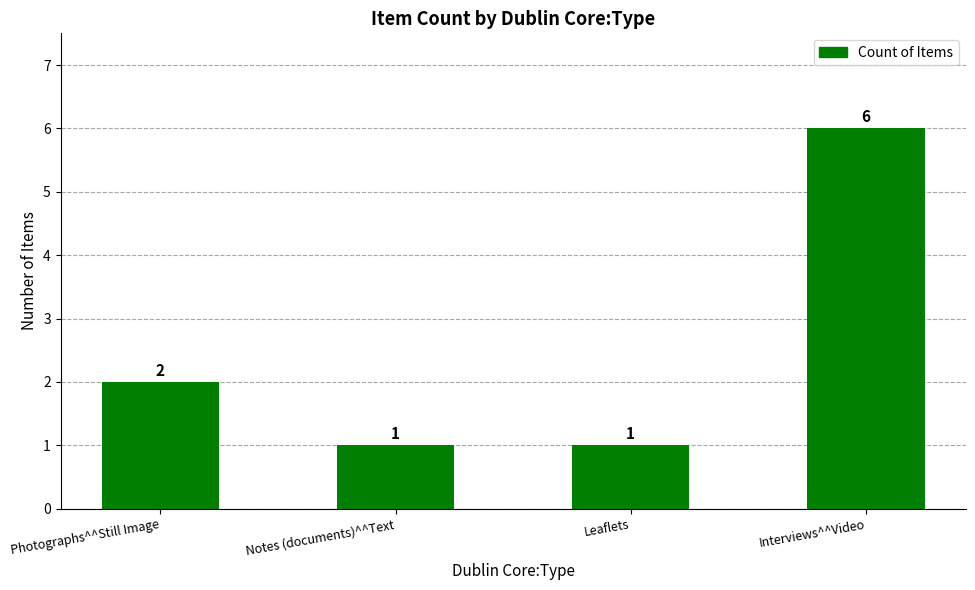

Read the value at Interviews^^Video.

6